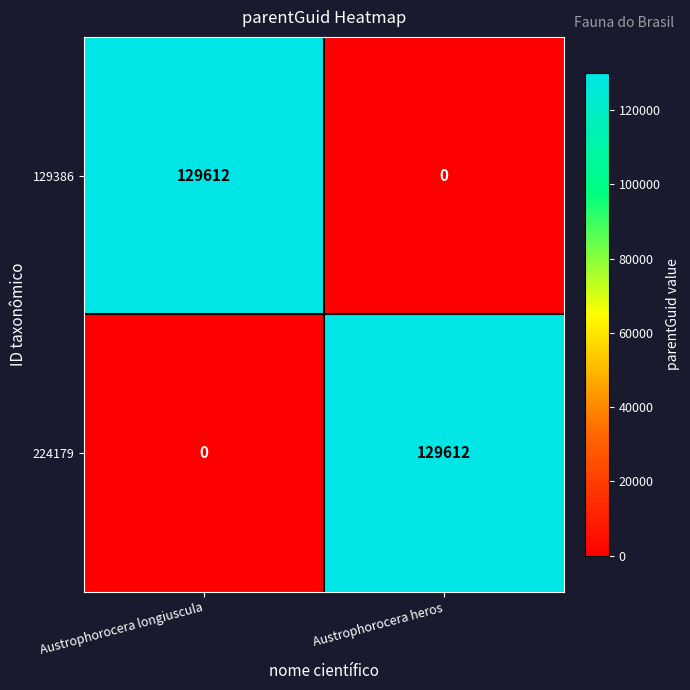

What is the spread (max minus min) of values at Austrophorocera longiuscula?

129612